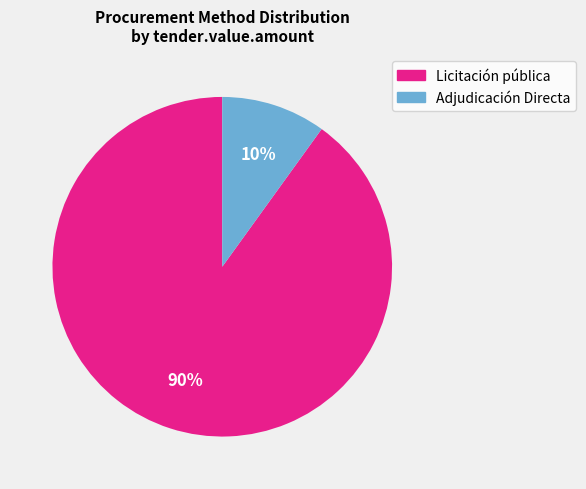

To the nearest percent, what is the difference between the largest and smallest slice percentages?

80%